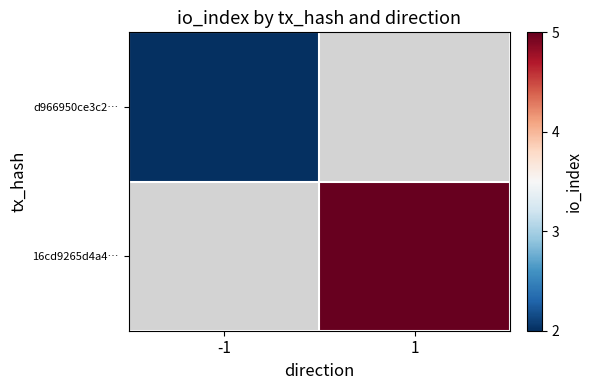

True or false: d966950ce3c2… has a value of 1.2 at -1.

False